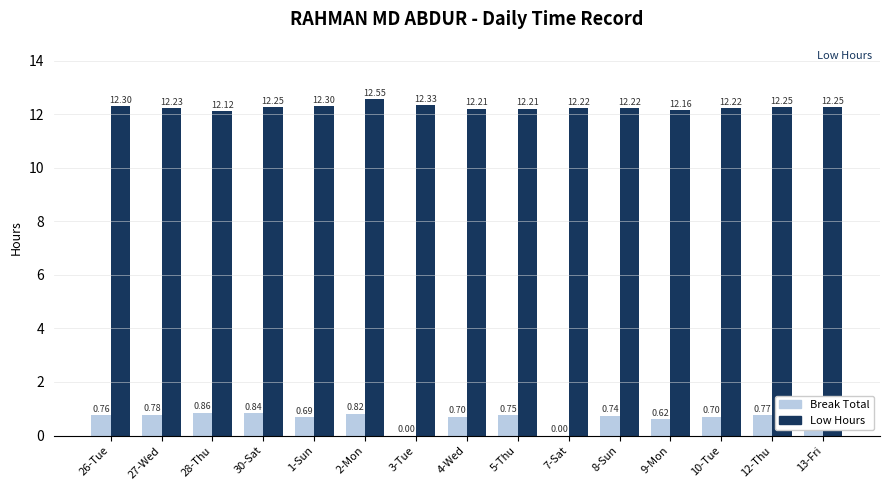

Is the value of Break Total at 7-Sat greater than the value of Low Hours at 5-Thu?

No